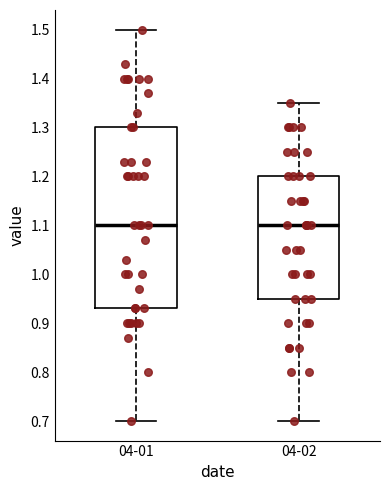

Comparing the boxes themselves (not the whiskers), which one is the tallest?

04-01